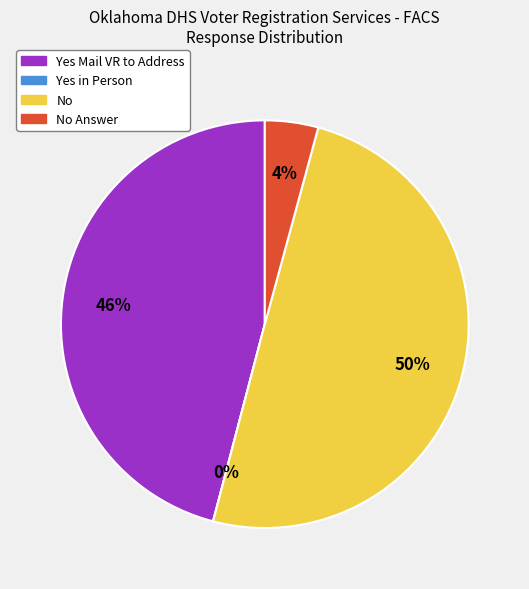

Is it true that 8 is 14% of the pie?

False